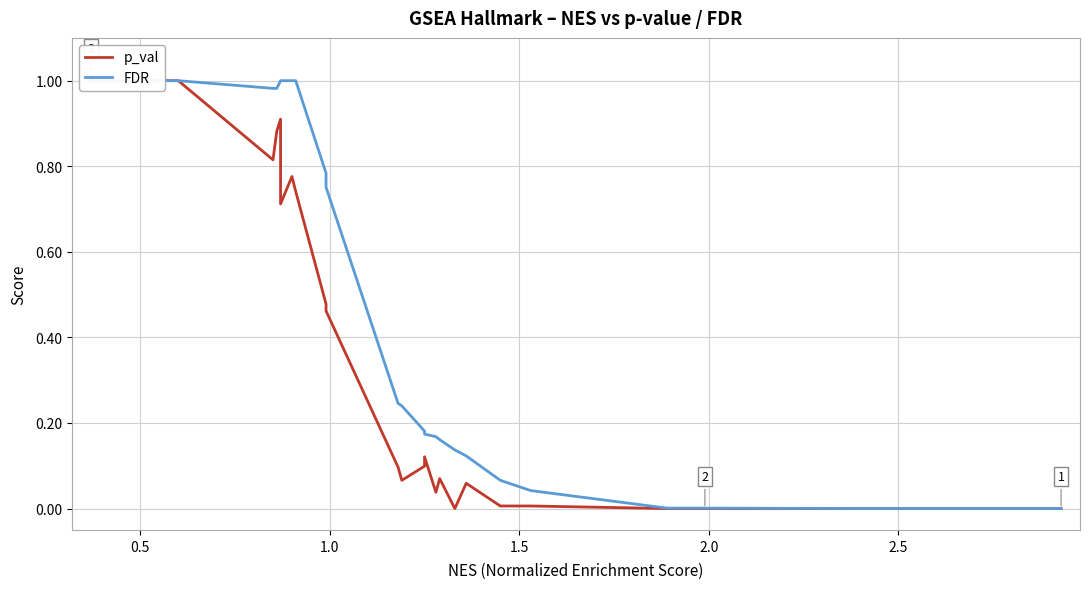

What is the label of the 26th point from the right?

0.5